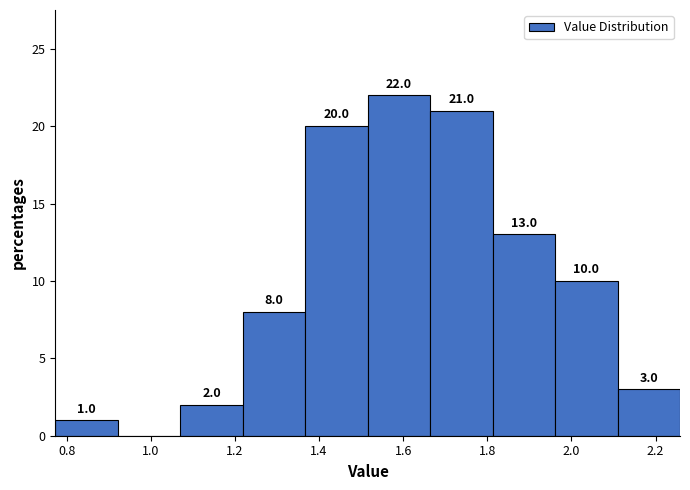

Over which range of the x-axis is the bar tallest?

1.52 to 1.66